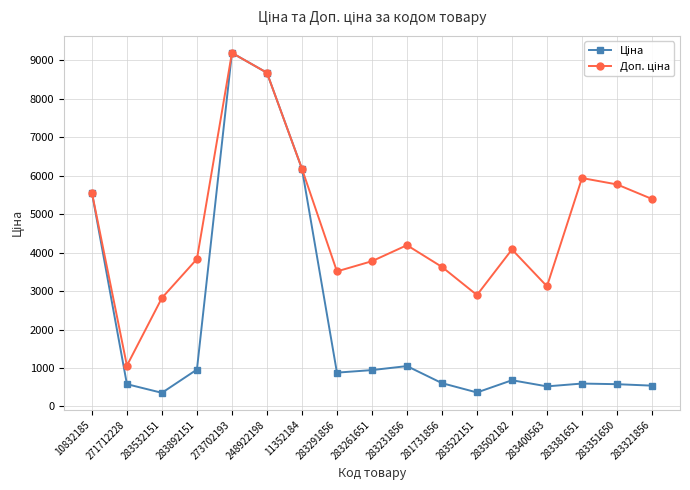

At which category is the sum across all series the highest?

273702193